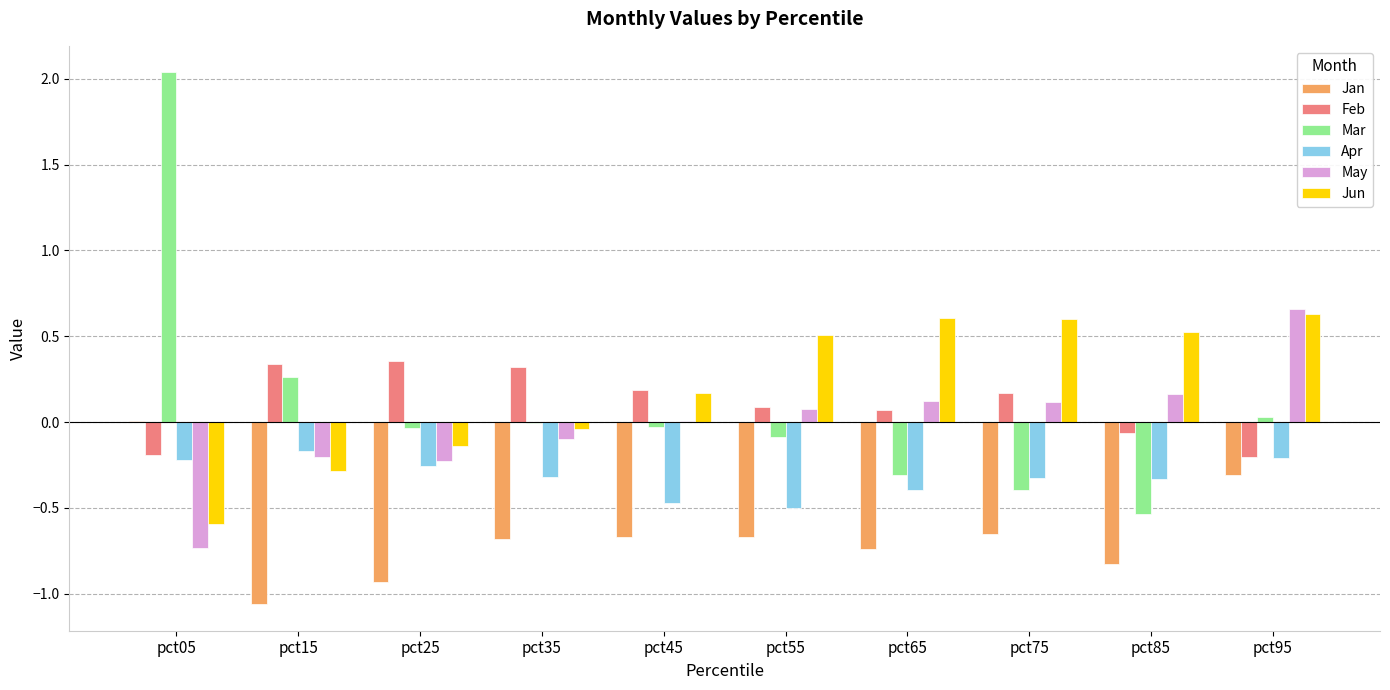

How many distinct data groups are displayed?

6